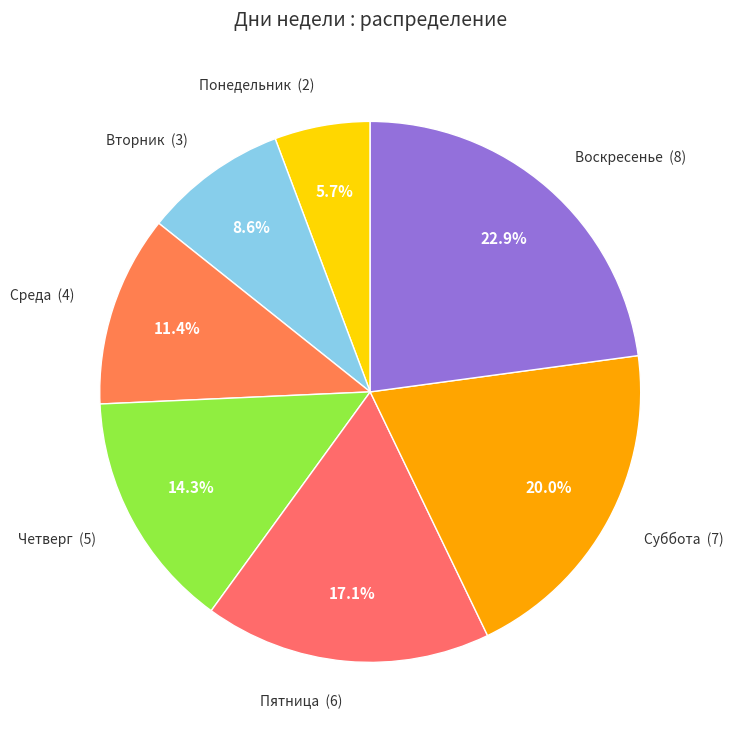

How many slices are in this pie chart?

7